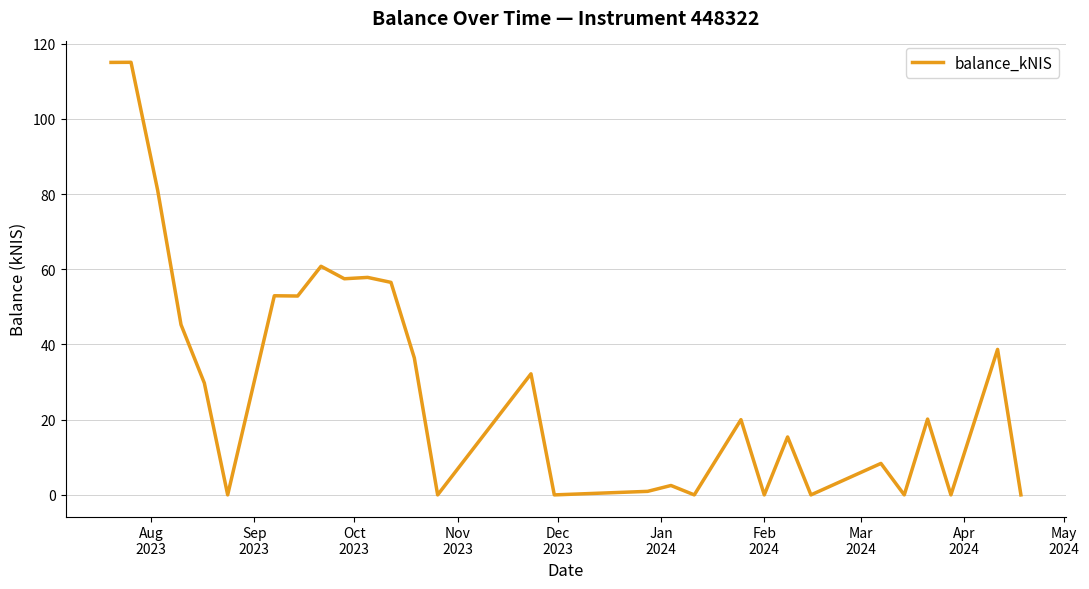

What is the difference between the maximum and minimum values?

115.0